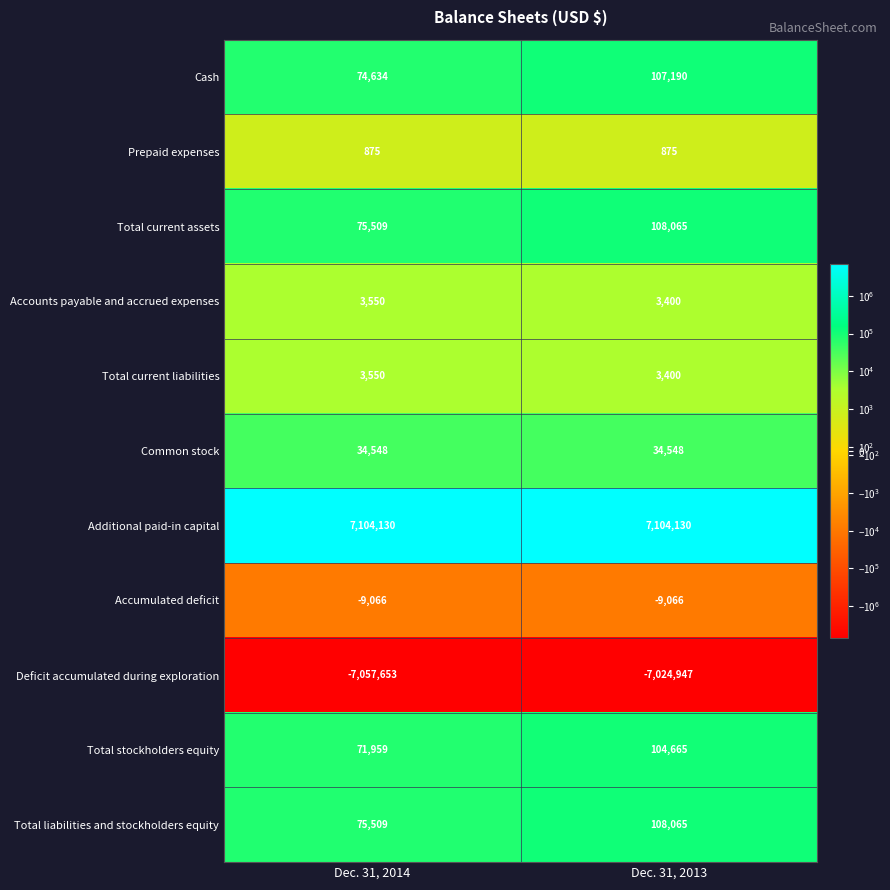

Which category has the highest value in the Total current liabilities series?

Dec. 31, 2014